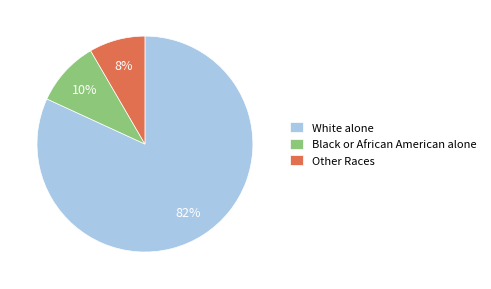

Do Black or African American alone and White alone together represent more than half of the pie?

Yes